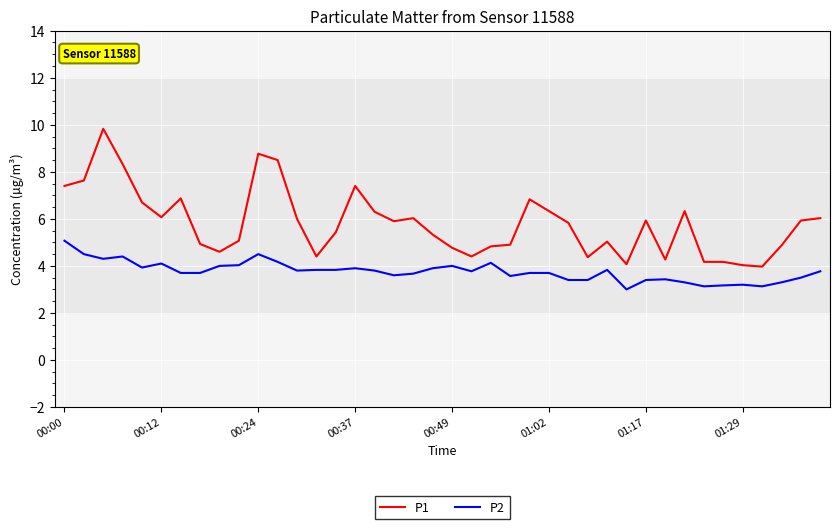

How many series are shown in this chart?

2